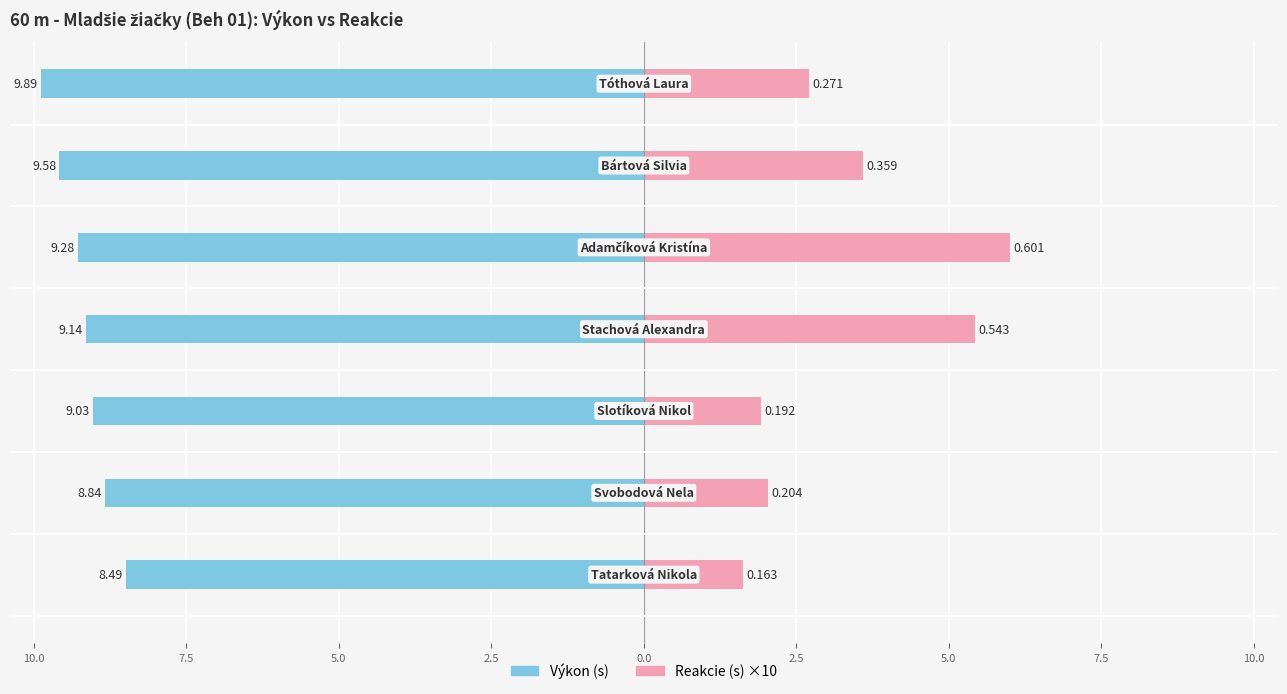

Reading right to left, transcribe all the data shown in this chart.

Výkon: 2.5=-9.9	0.0=-9.6	2.5=-9.3	5.0=-9.1	7.5=-9.0	10.0=-8.8	12.5=-8.5
Reakcie: 2.5=2.7	0.0=3.6	2.5=6.0	5.0=5.4	7.5=1.9	10.0=2.0	12.5=1.6